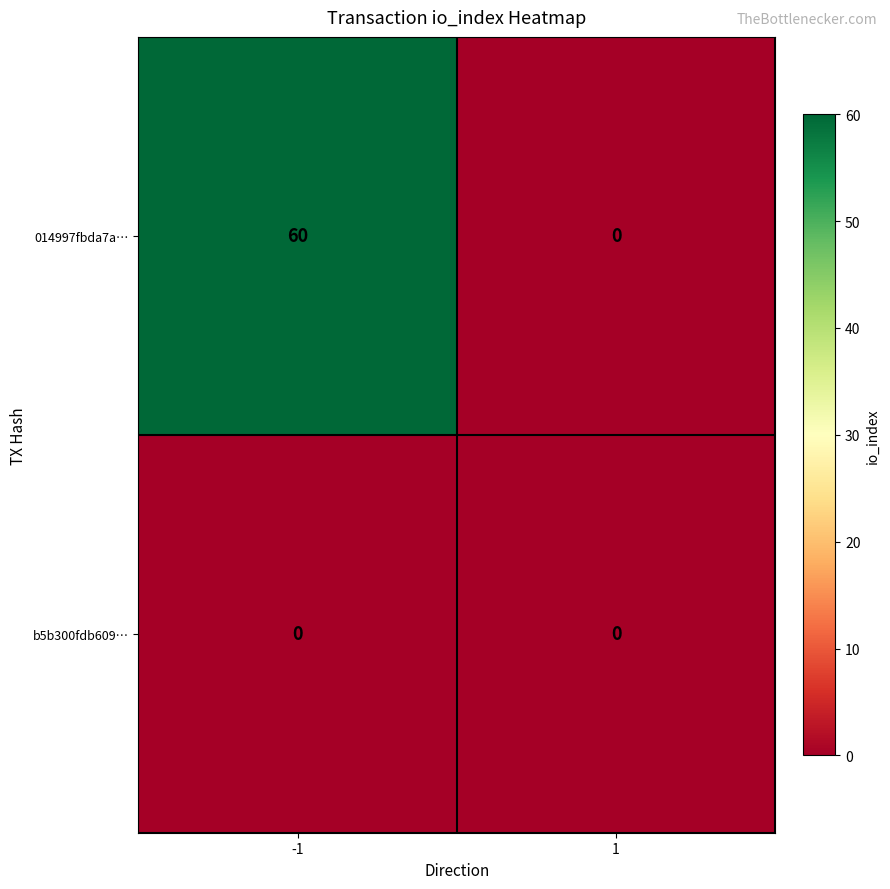

At how many categories does at least one series exceed 12?

1